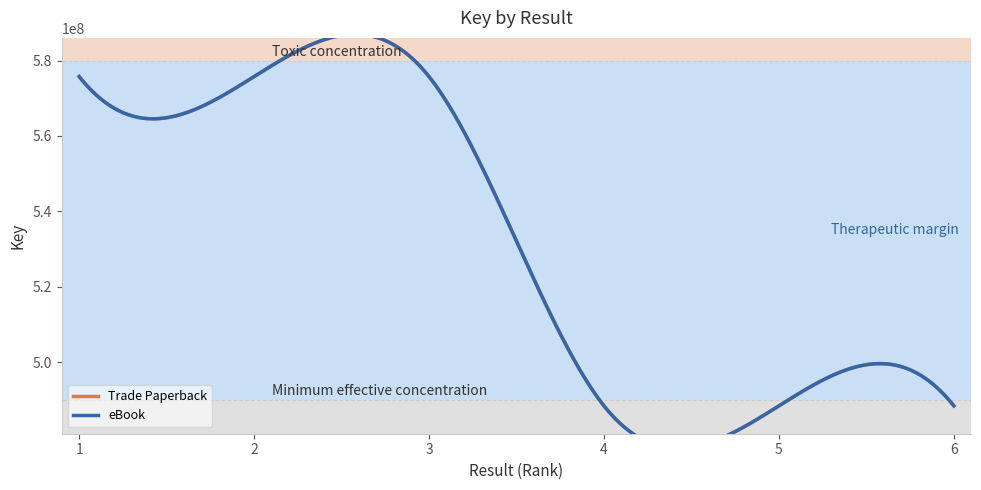

True or false: Trade Paperback has more than 1 interior local peaks.

False